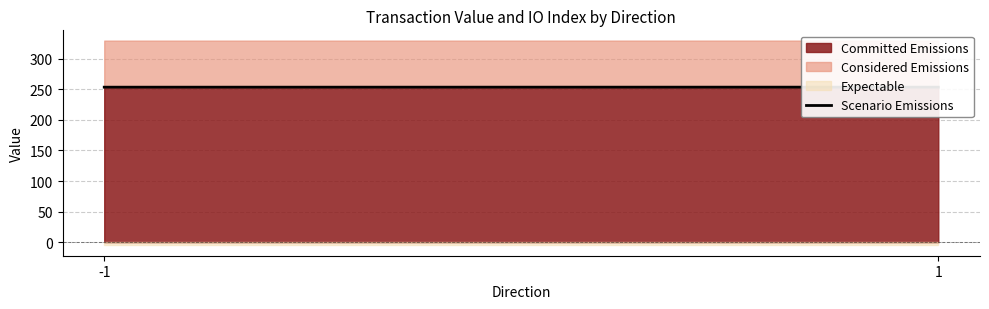

Where is the data nearest to the value 253?

-1